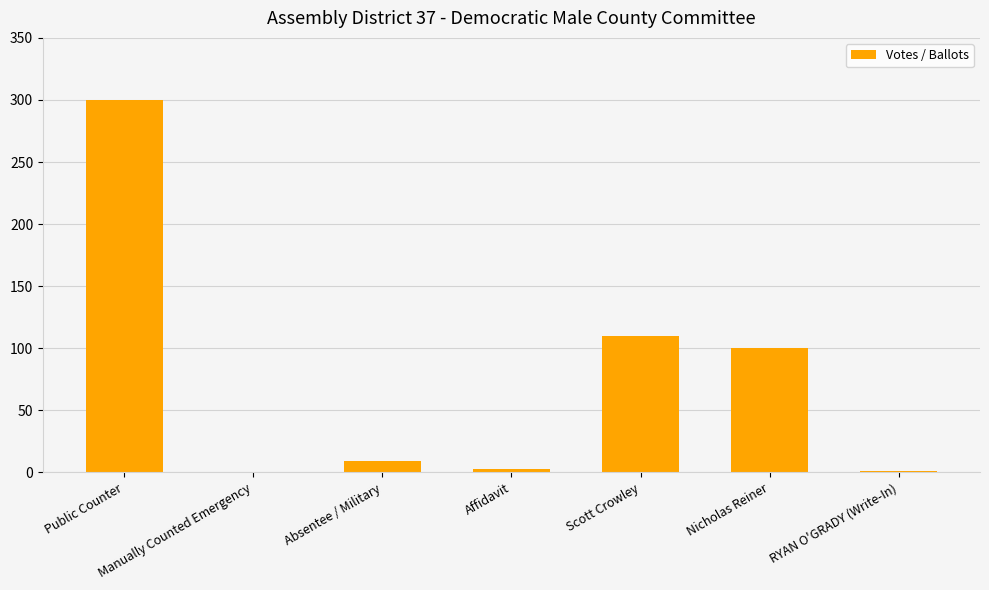

Read the value at Absentee / Military.

9